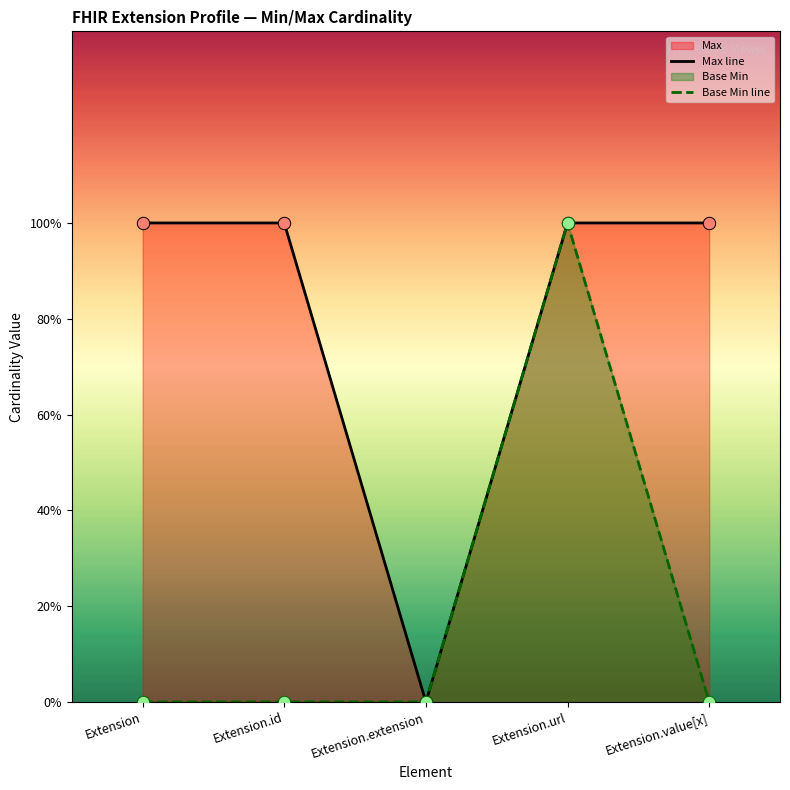

What is the total value across all series at Extension.value[x]?

1